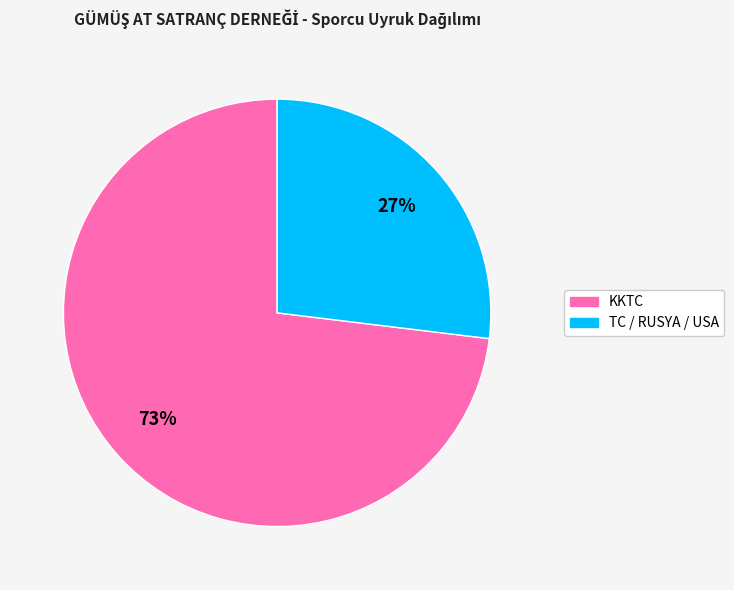

To the nearest percent, what is the average slice percentage?

50%